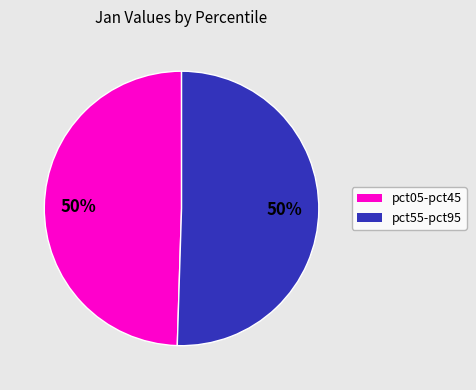

To the nearest percent, what is the average slice percentage?

50%